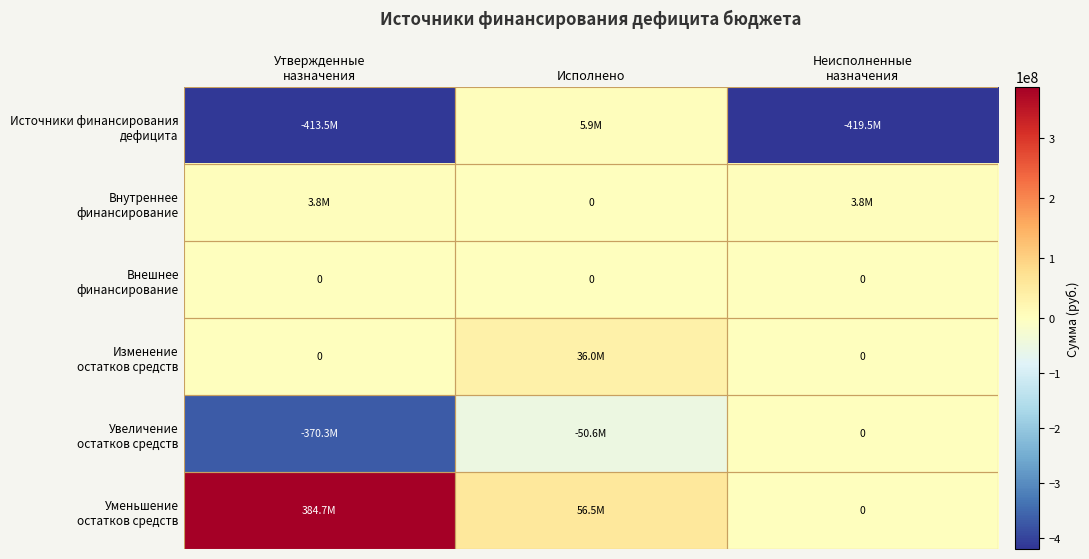

What is the maximum value shown in the chart?

384679132.1